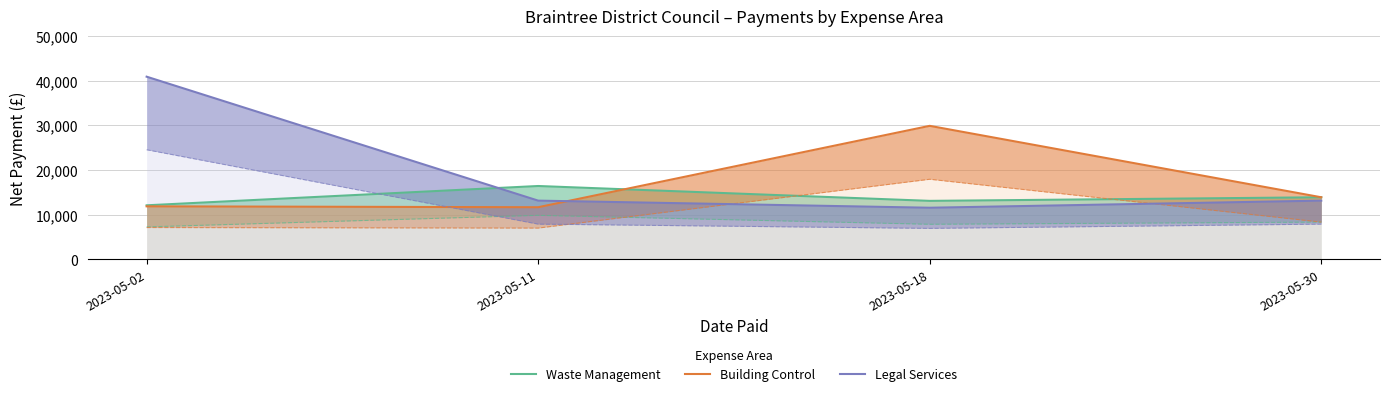

Is it true that Building Control equals 11665.0 at 2023-05-11?

True